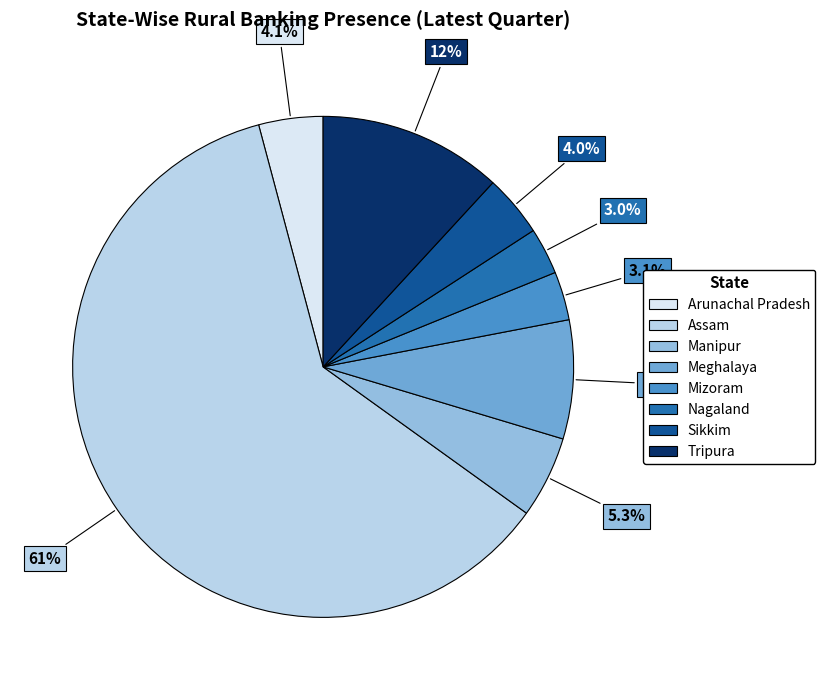

Is it true that Sikkim is 4% of the pie?

True